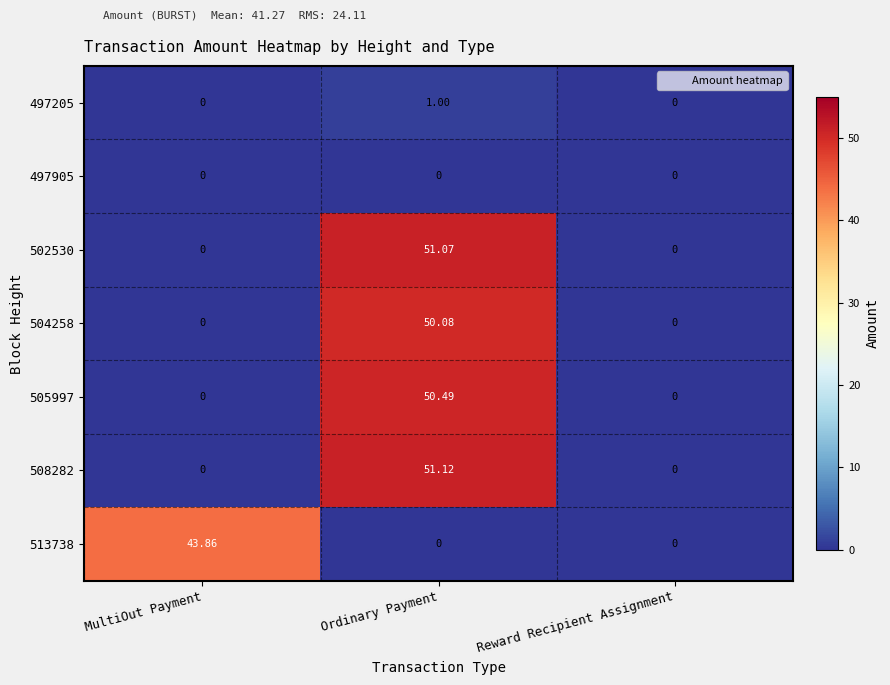

Which category has the highest value in the 508282 series?

Ordinary Payment